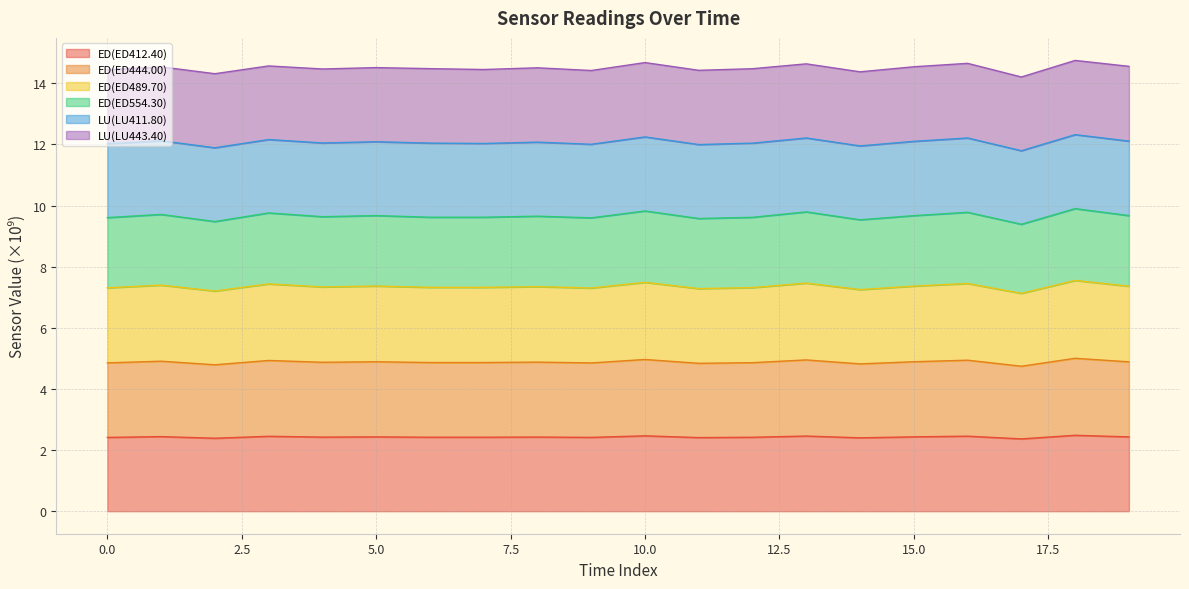

At how many categories does at least one series exceed 5?

20